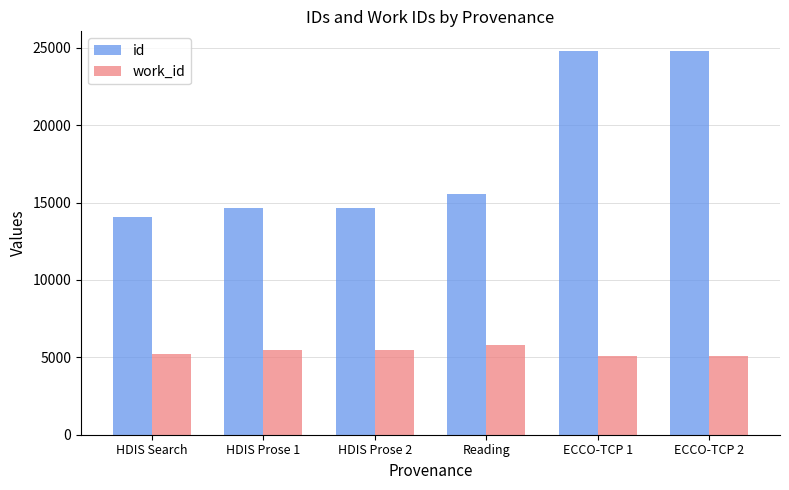

Which series has the largest total across all categories?

id